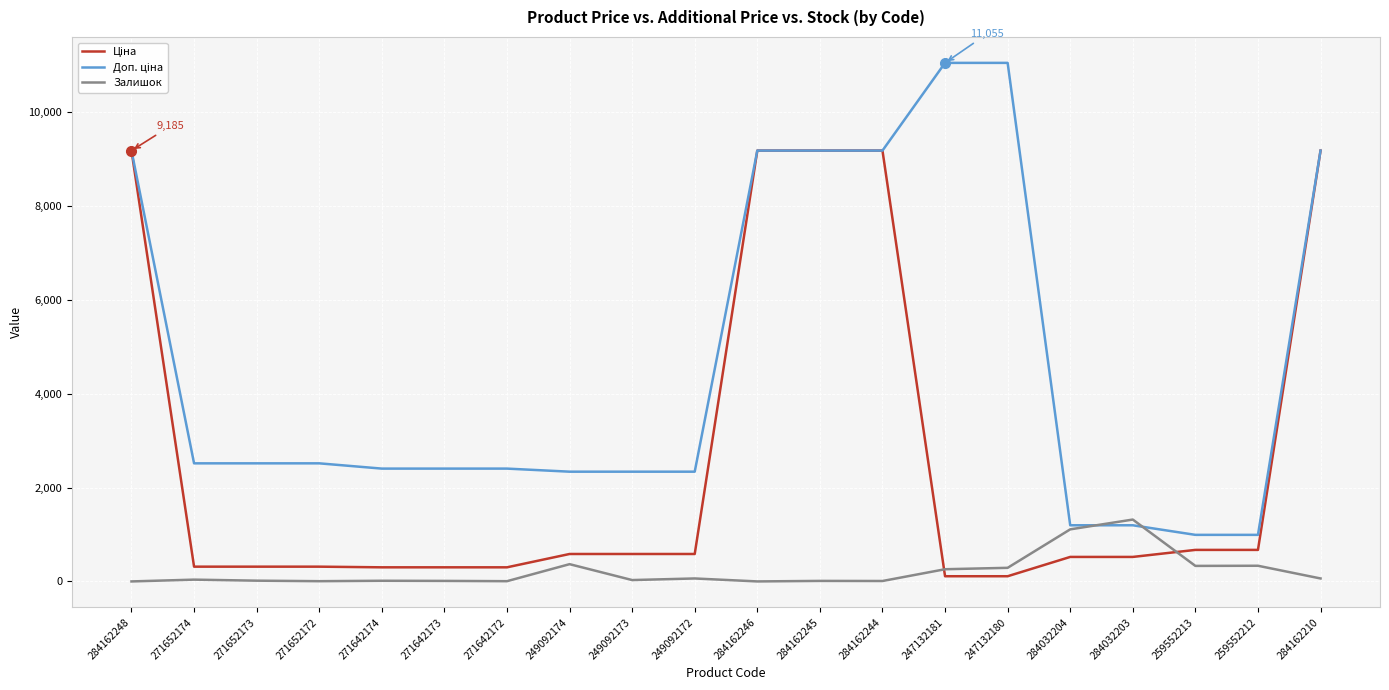

What is the spread (max minus min) of values at 284162210?

9122.1